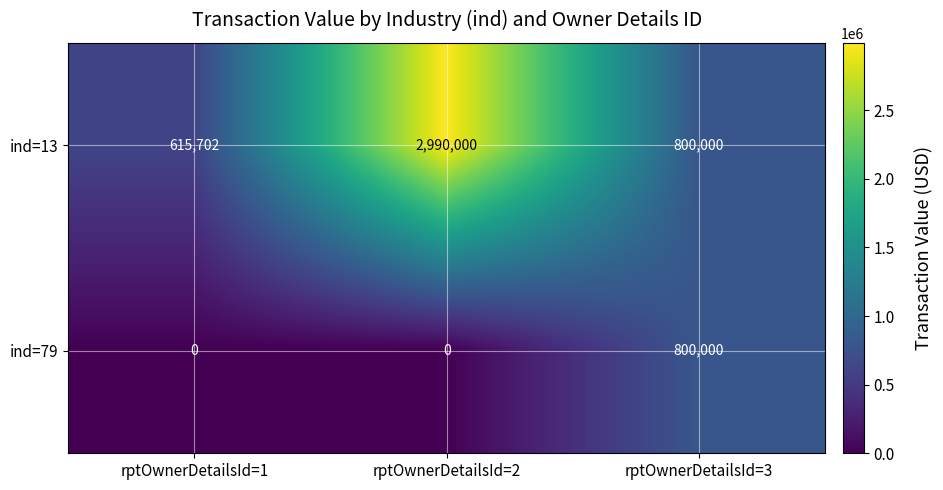

At which label is ind=13 closest to 1802851?

rptOwnerDetailsId=3